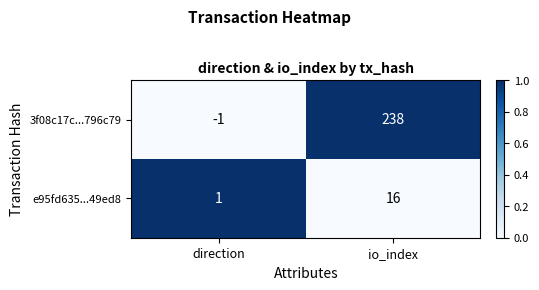

What is the difference between the maximum and minimum values in the e95fd635...49ed8 series?

15